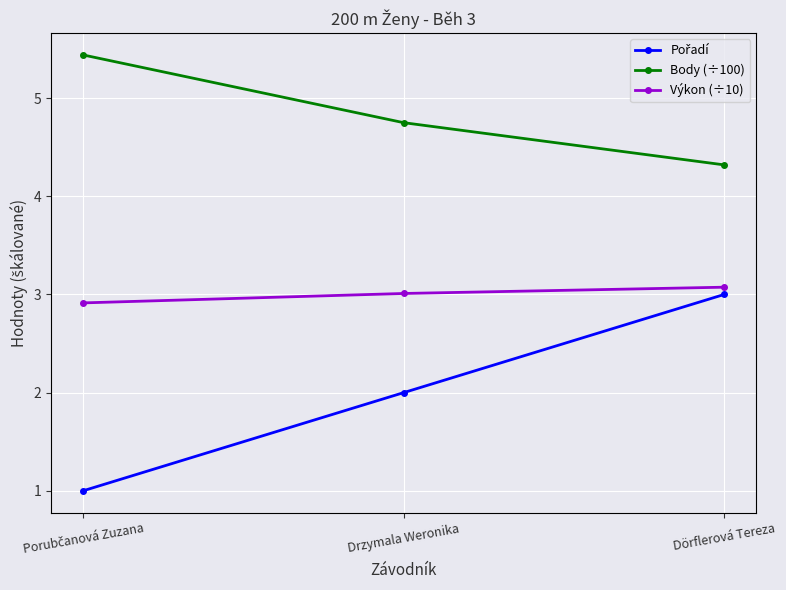

What is the label of the 2nd point from the right?

Drzymala Weronika